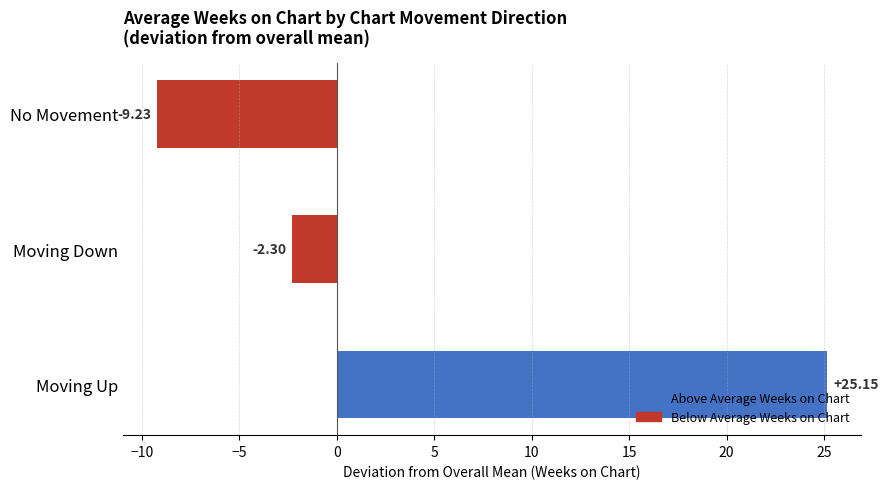

Rank the categories by value from lowest to highest.

No Movement, Moving Down, Moving Up